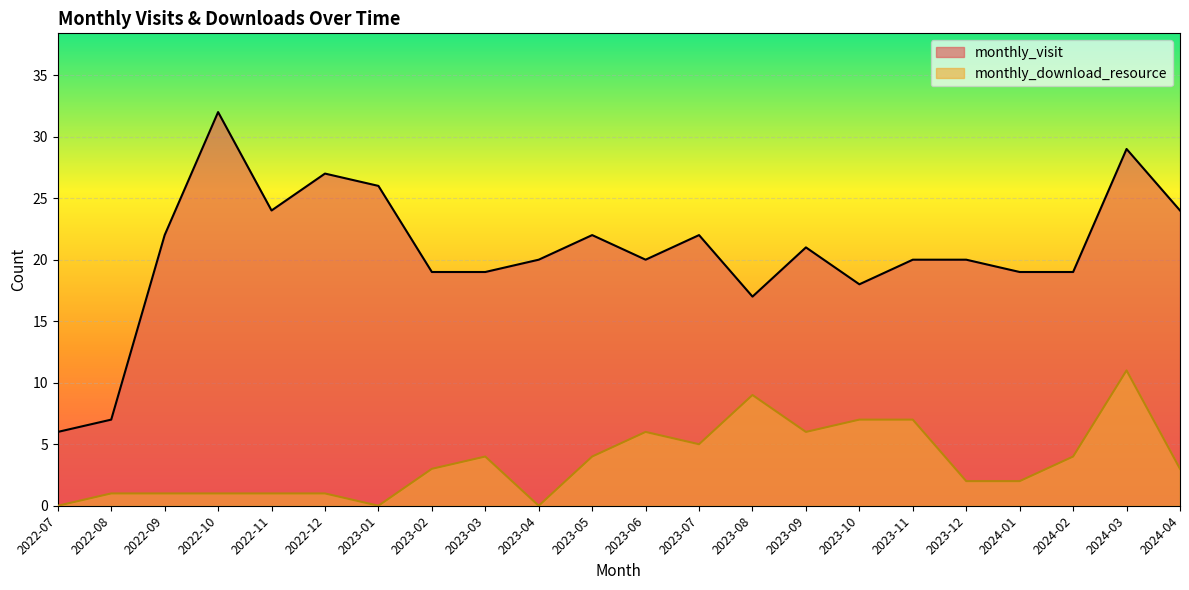

What is the maximum value for monthly_download_resource?

11